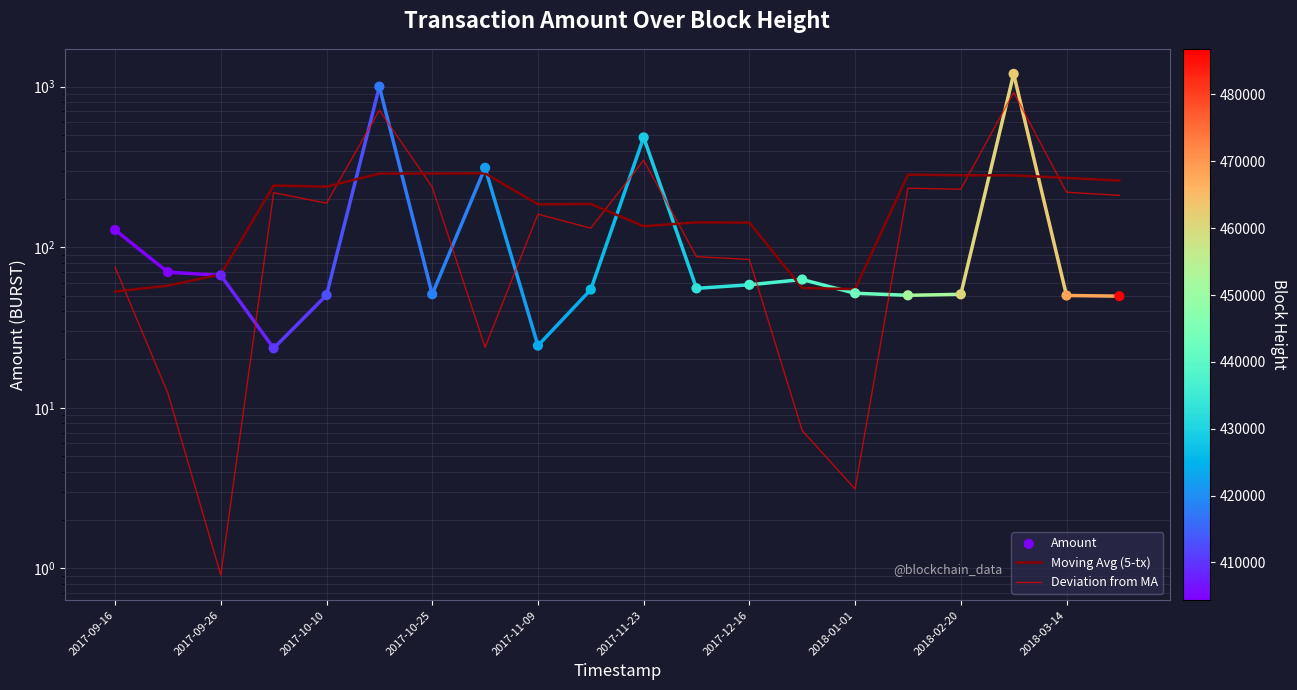

What are all the series names shown in the legend?

Moving Avg (5-tx), Deviation from MA, Amount